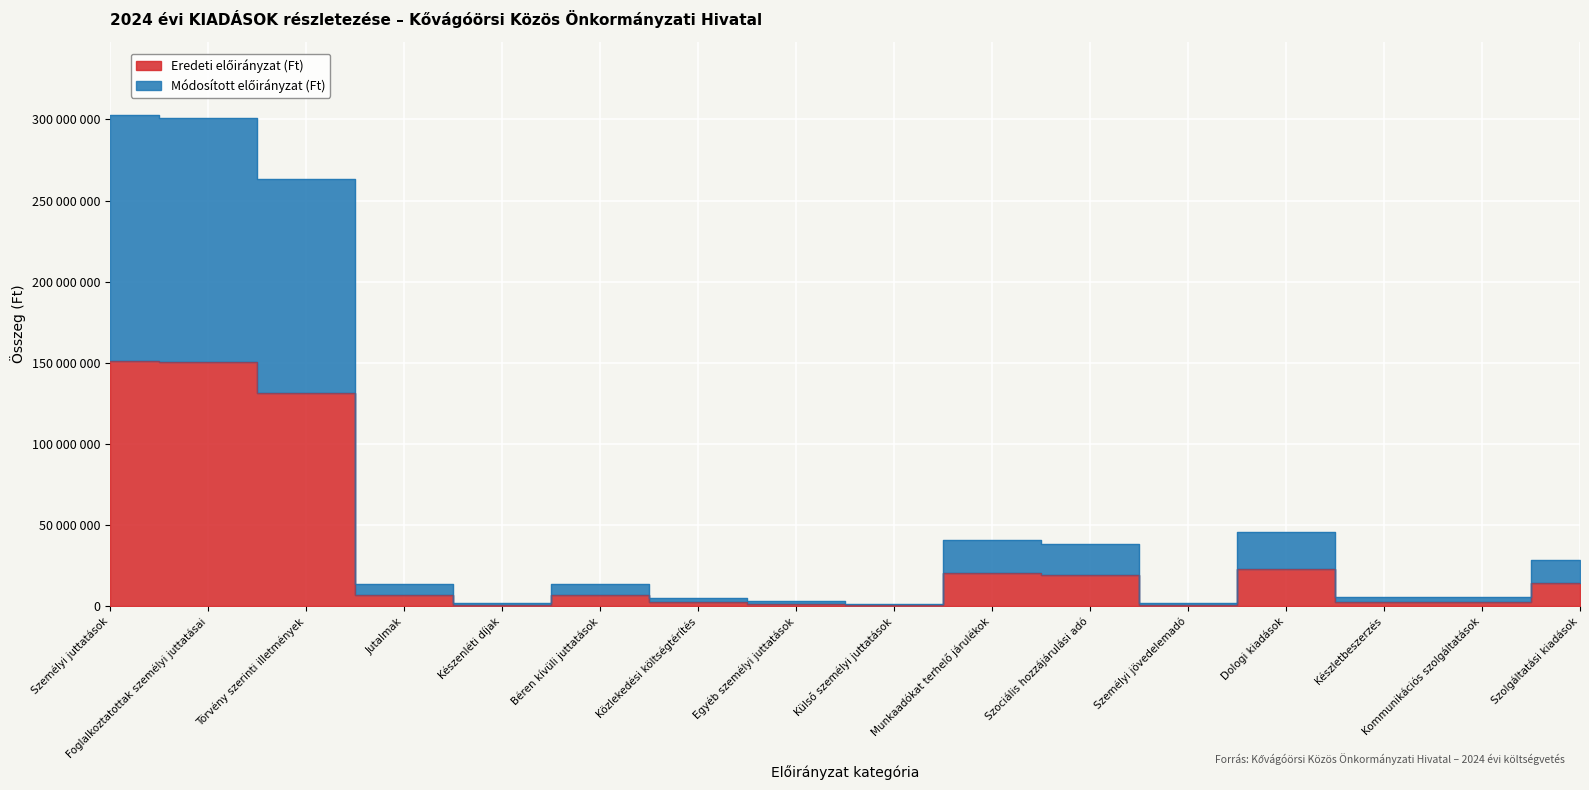

What is the label of the 13th point from the left?

Dologi kiadások